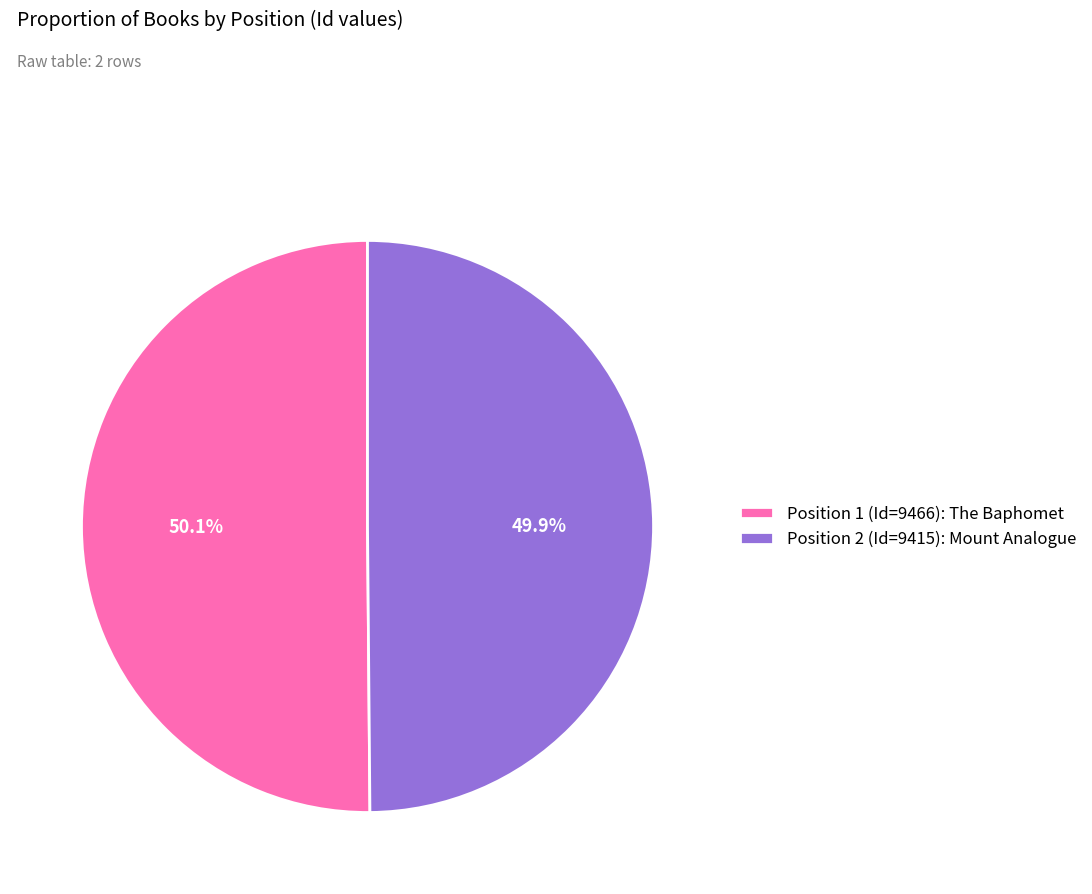

Count the number of slices in the pie.

2